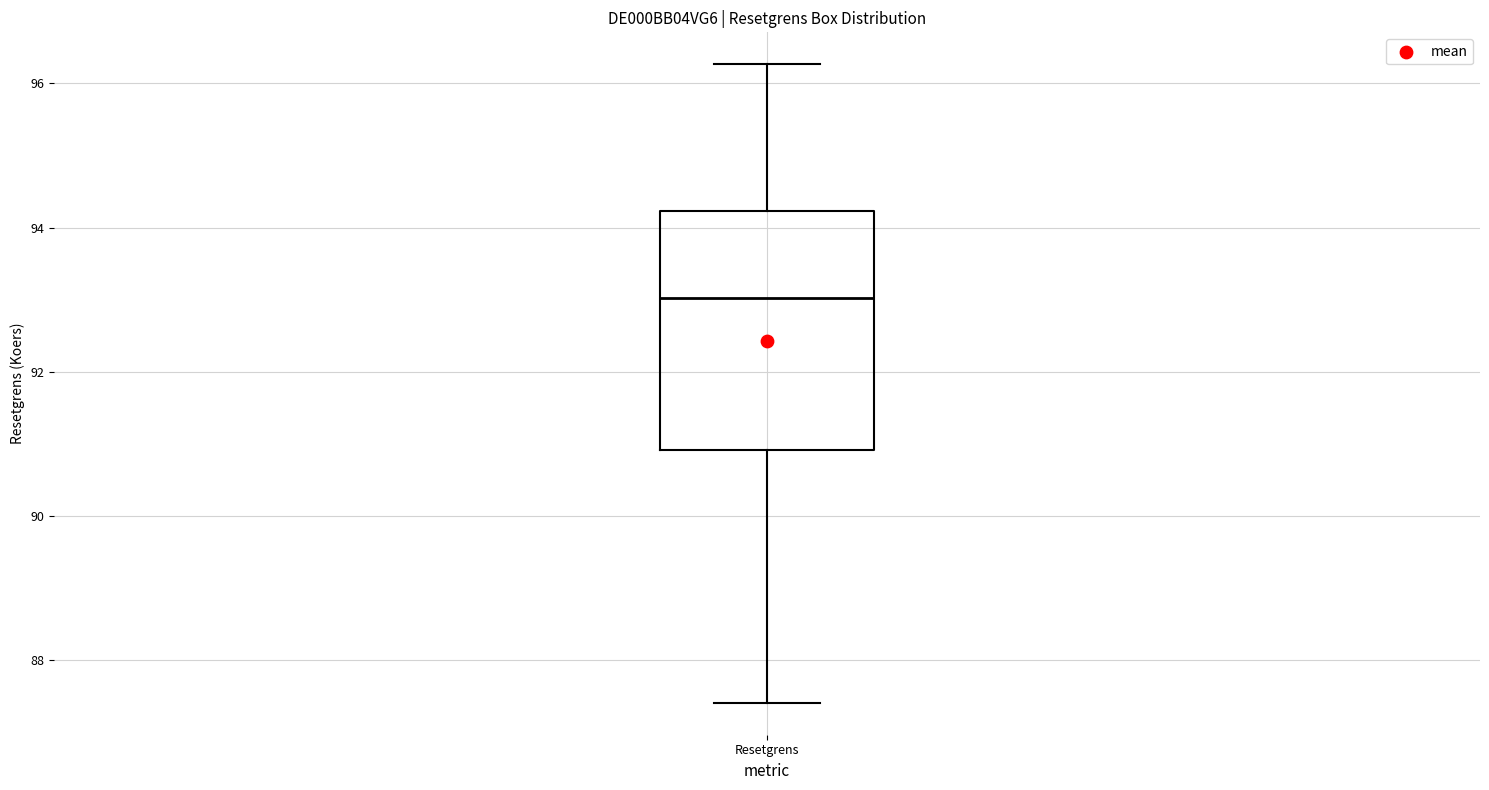

Transcribe this box plot: give where the median line is, the range the box spans, and where the two whiskers end, as read against the y-axis. The values are not printed on the chart, so give them approximately, as read against the axis.

median 93.0, box 91.0 to 94.2, whiskers 87.4 to 96.2